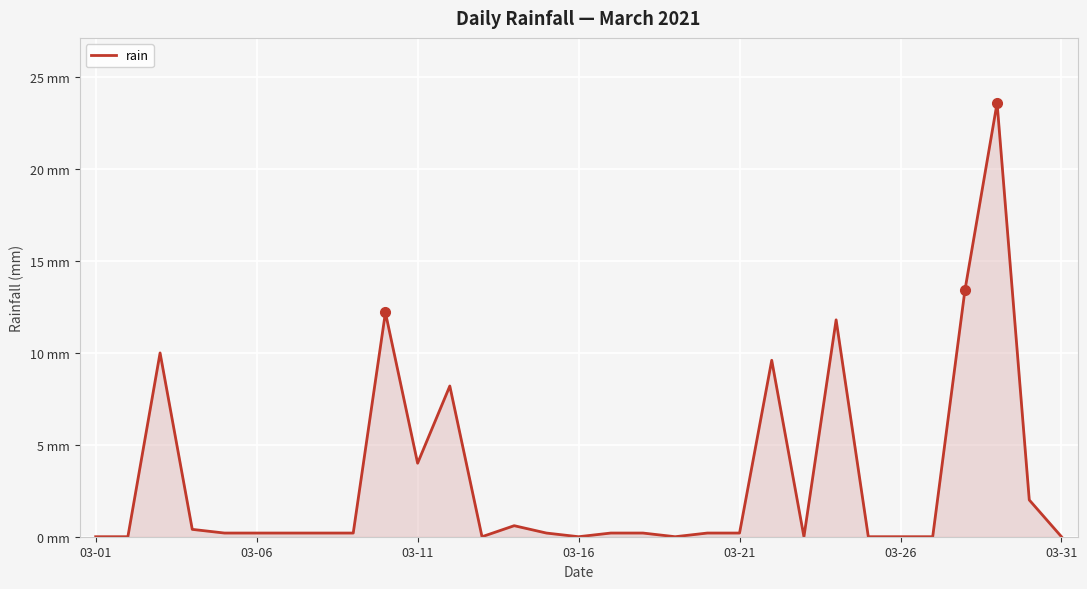

What is the greatest value displayed?

23.6